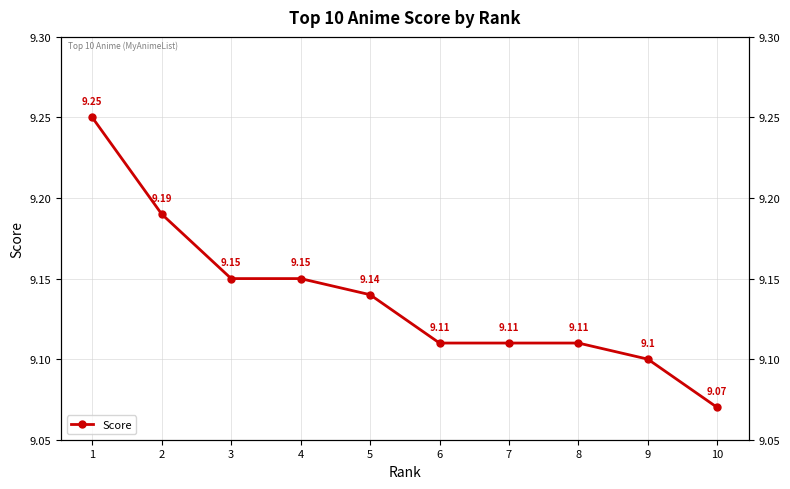

What is the difference between the maximum and minimum values?

0.2